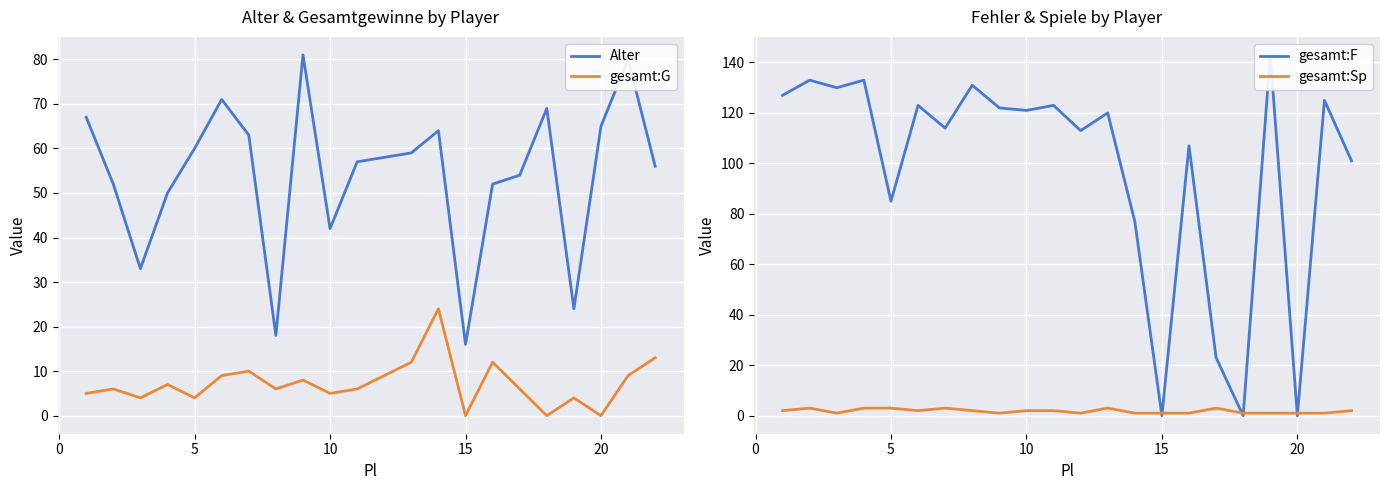

How many interior local peaks does the gesamt:Sp series have?

4